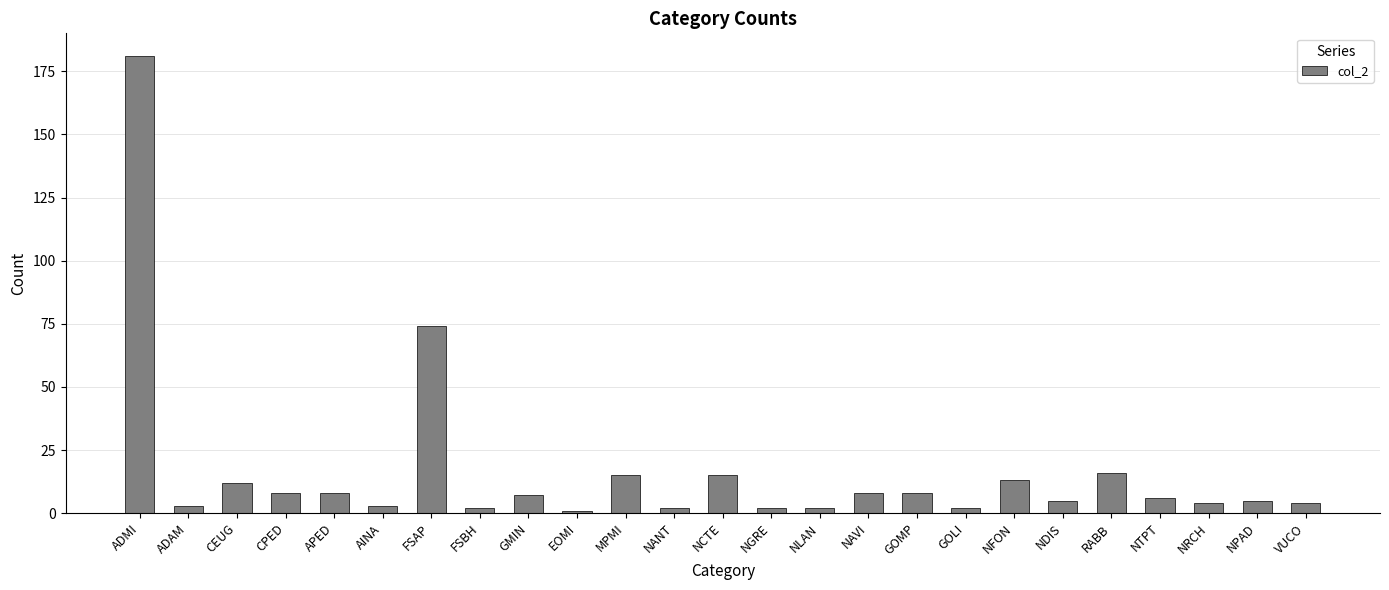

True or false: the data shows 6 at NTPT.

True